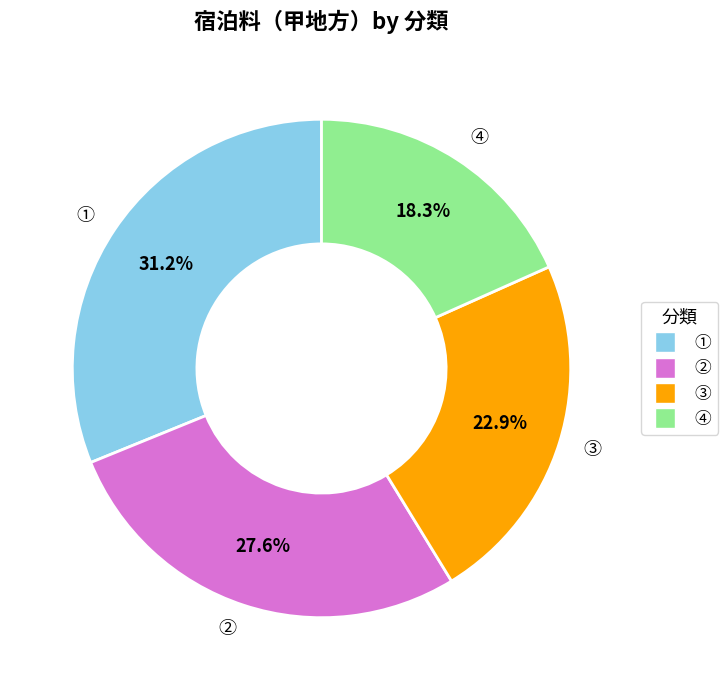

To the nearest percent, what is the difference between the largest and smallest slice percentages?

13%